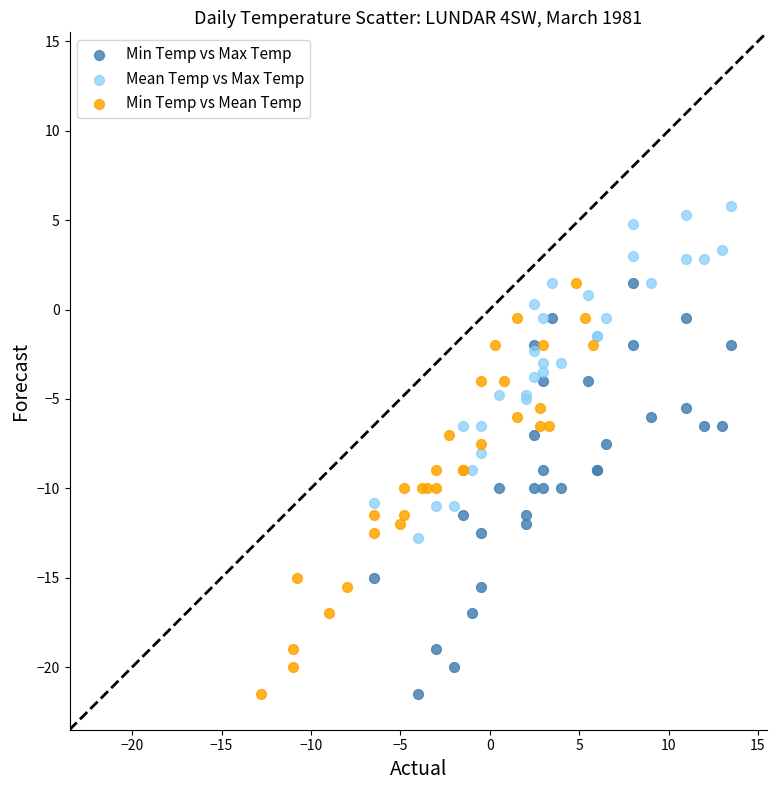

Which series contains the highest Y value?

Mean Temp vs Max Temp